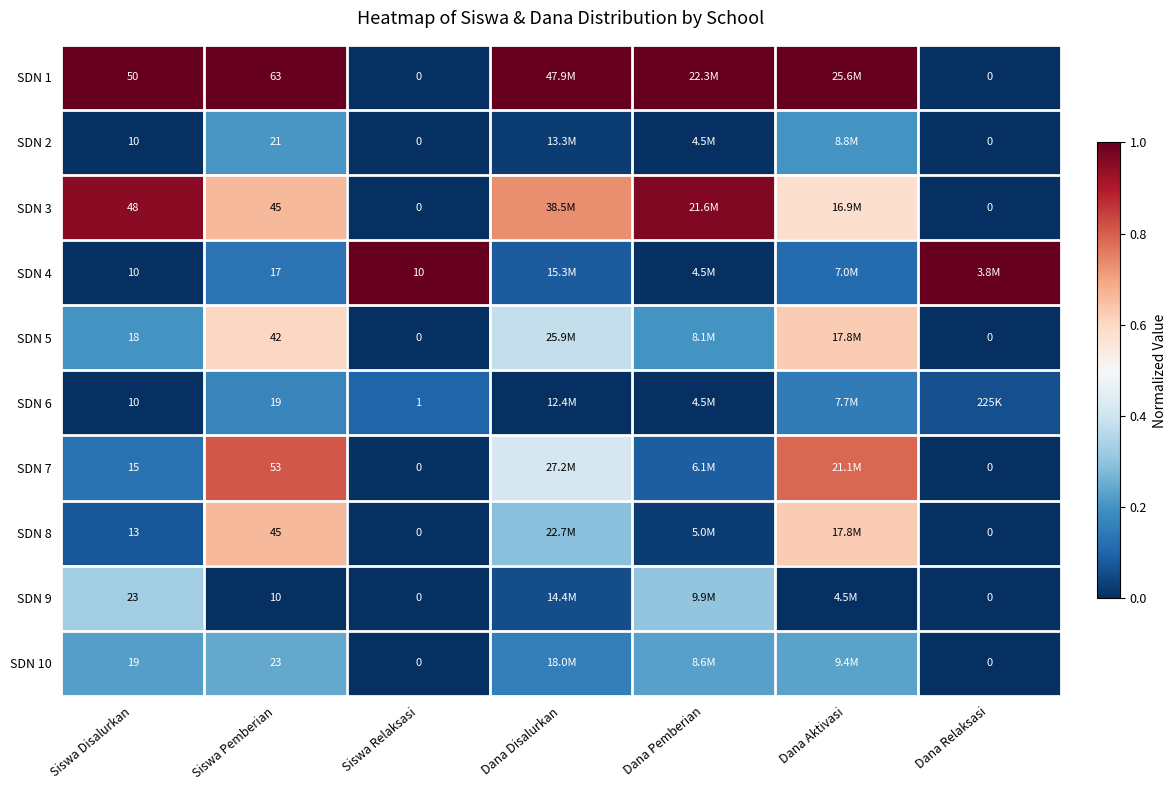

Which label corresponds to the smallest value in the chart?

Siswa Relaksasi